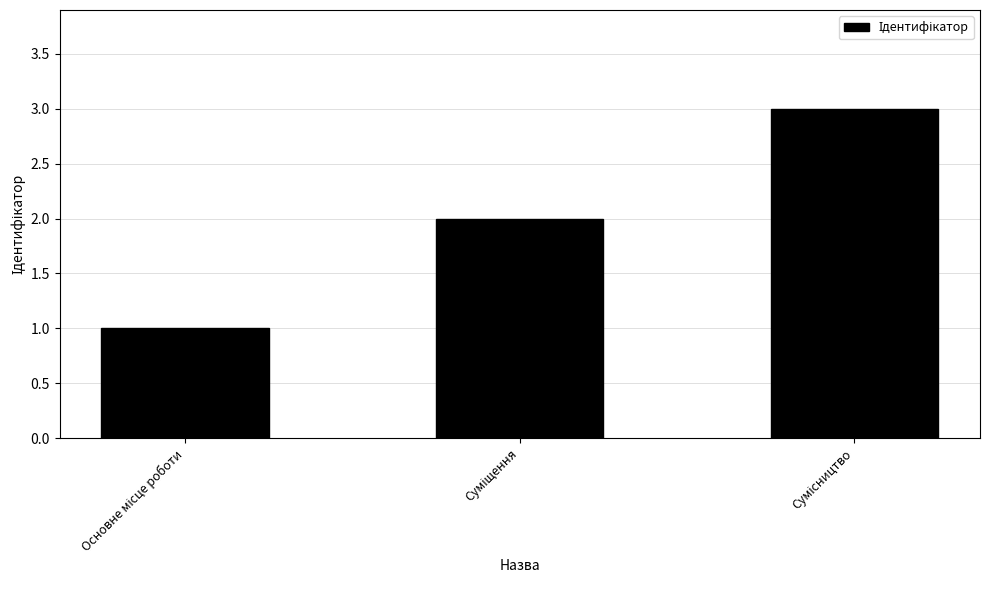

What is the sum of all values?

6